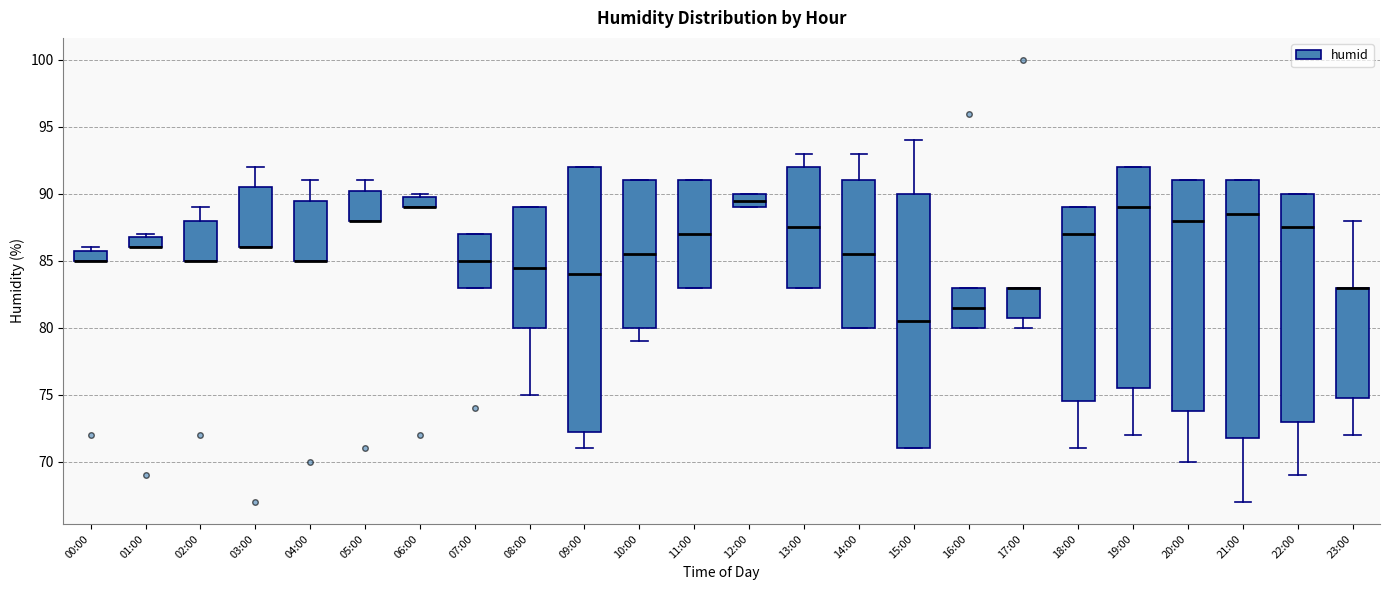

Comparing the boxes themselves (not the whiskers), which one is the tallest?

09:00